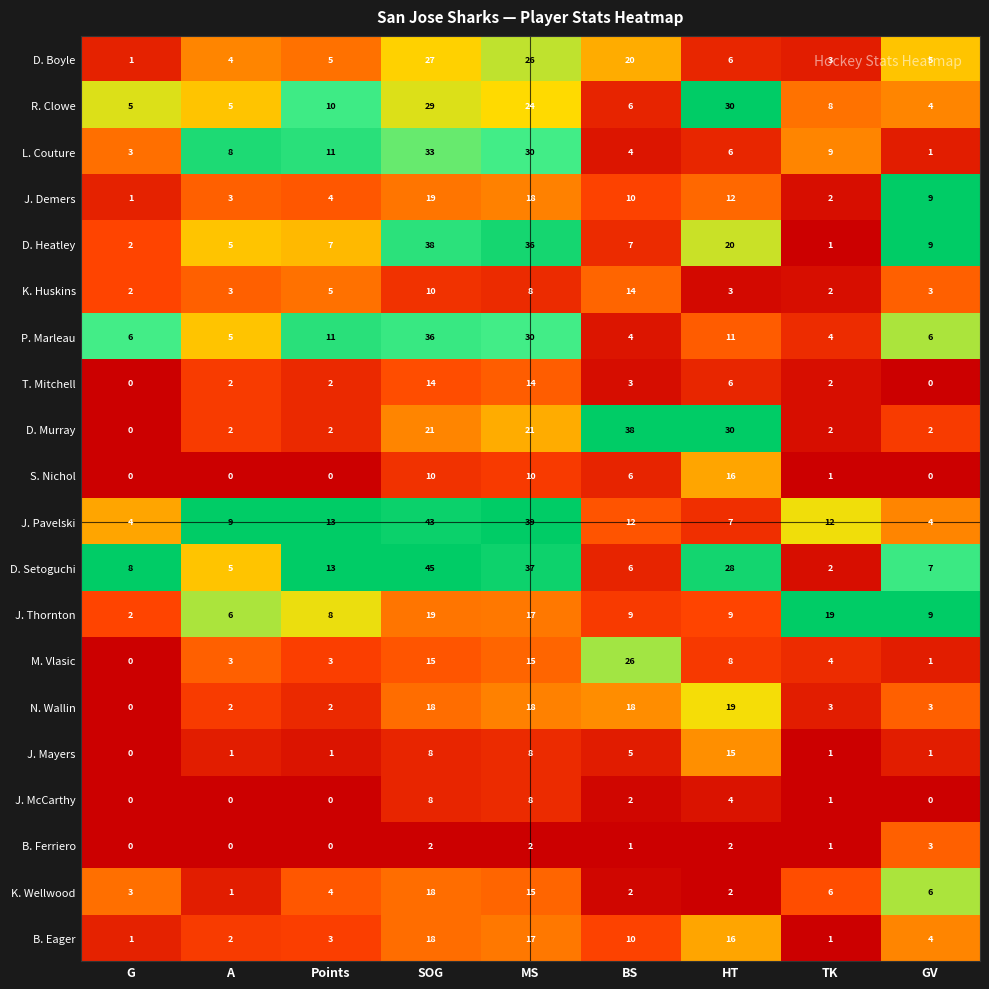

What is the average value of the K. Huskins series?

6